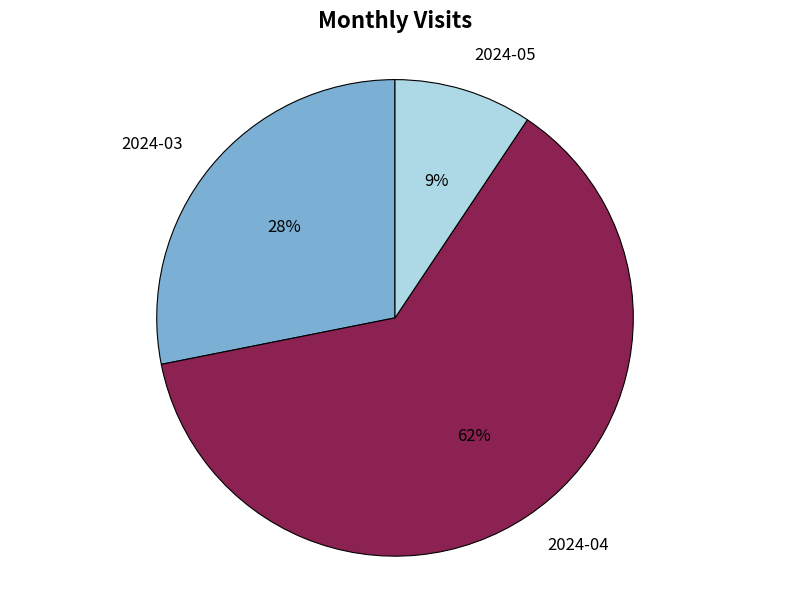

What is the smallest slice in the pie chart?

2024-05